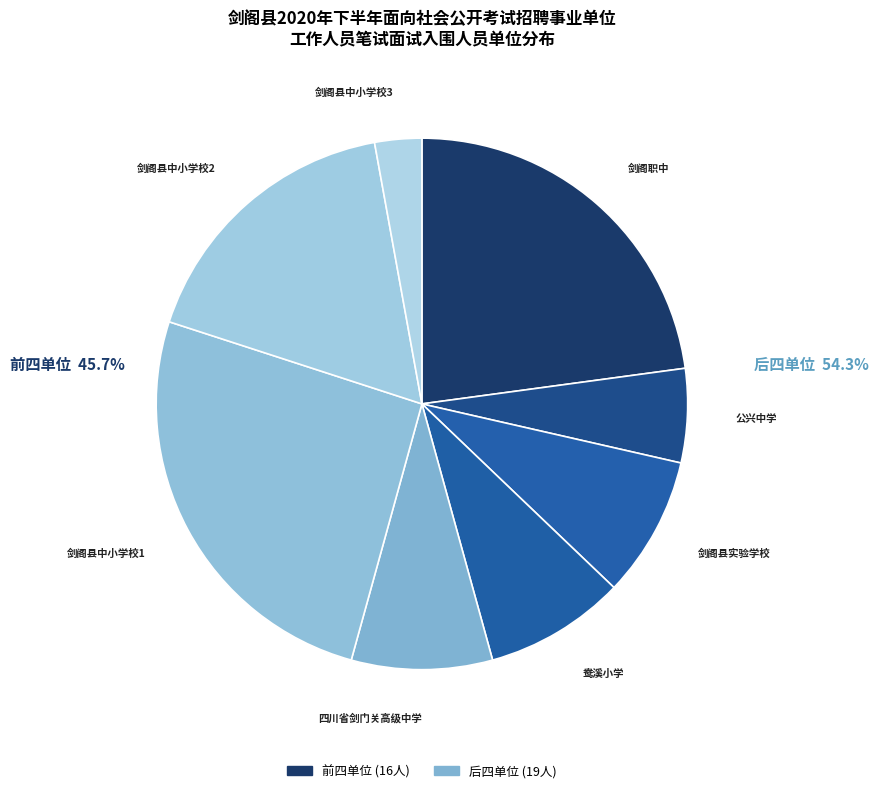

Does any single category account for the majority?

No